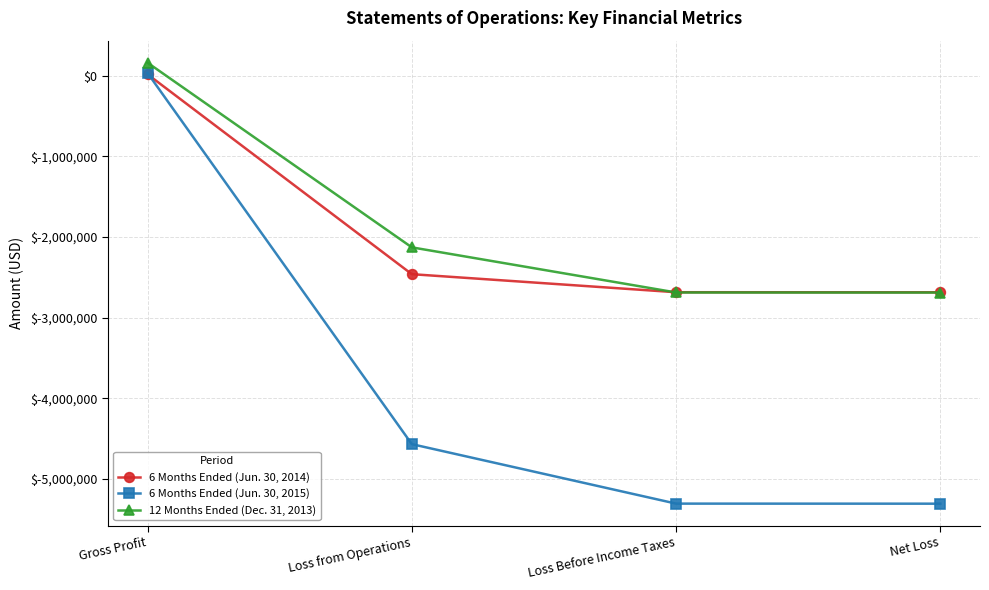

Rank the series at Loss Before Income Taxes from highest to lowest value.

6 Months Ended (Jun. 30, 2014), 12 Months Ended (Dec. 31, 2013), 6 Months Ended (Jun. 30, 2015)